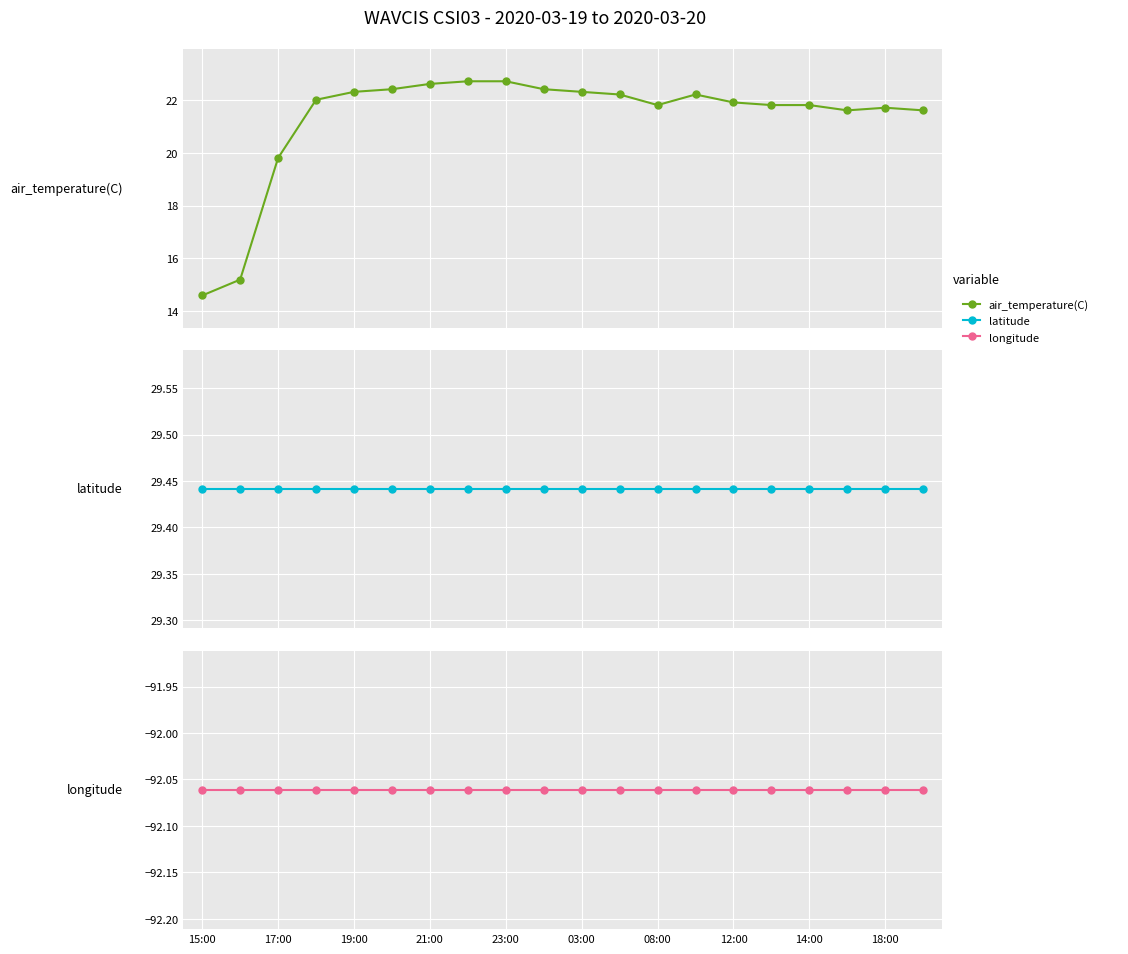

In air_temperature(C), how many points are lower than both neighbors (excluding endpoints)?

2